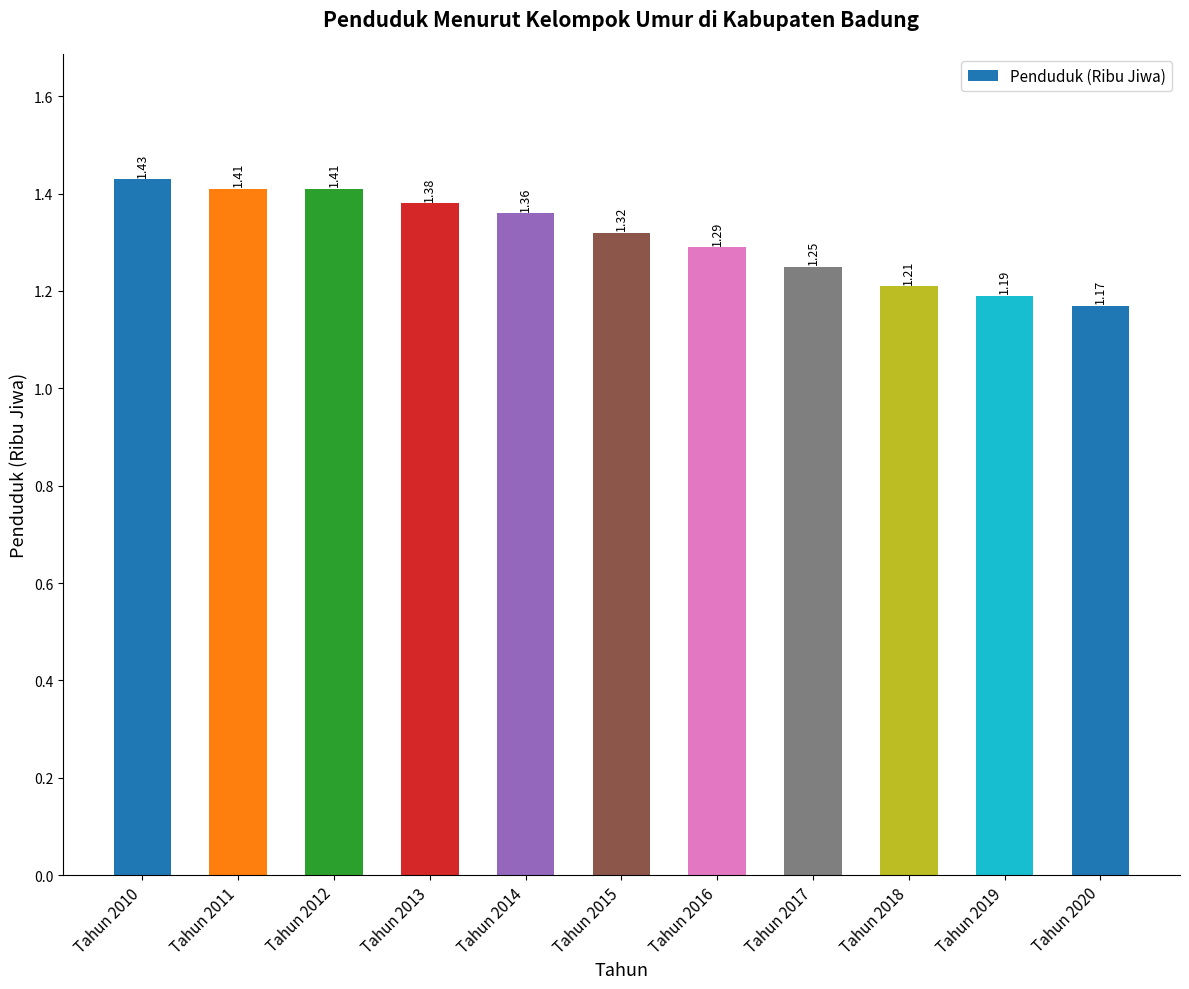

What is the sum of the values at Tahun 2016 and Tahun 2017?

2.5